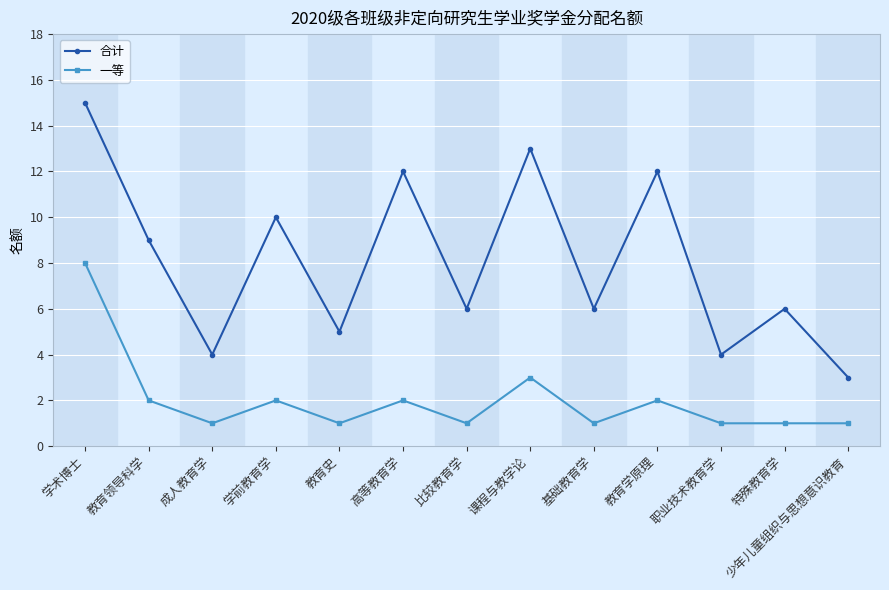

Where is the first local maximum for 合计?

学前教育学